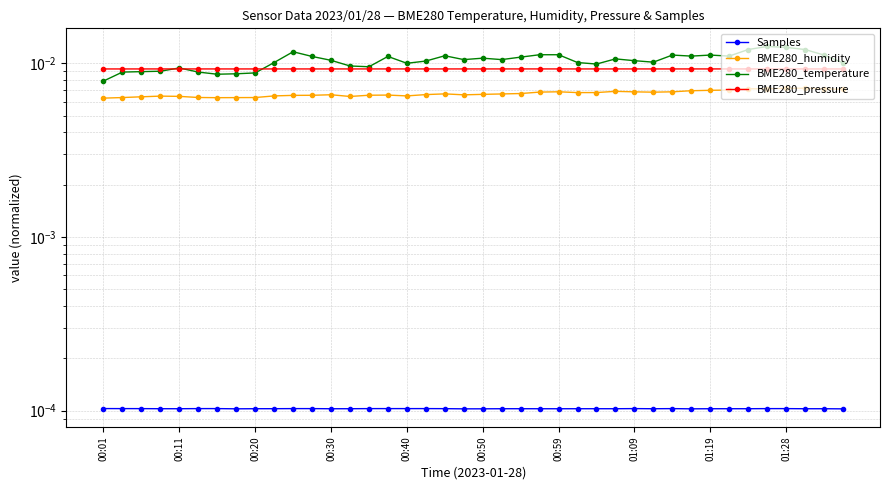

At 18, list the series in order from smallest to largest.

Samples, BME280_humidity, BME280_pressure, BME280_temperature